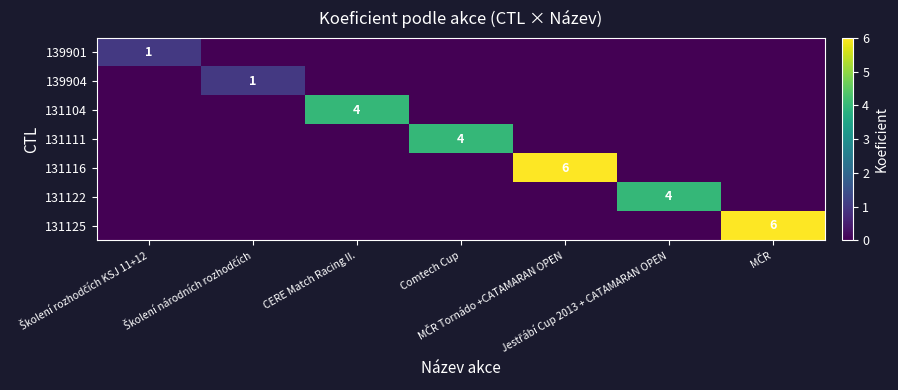

Which series has the largest range (max minus min)?

131116